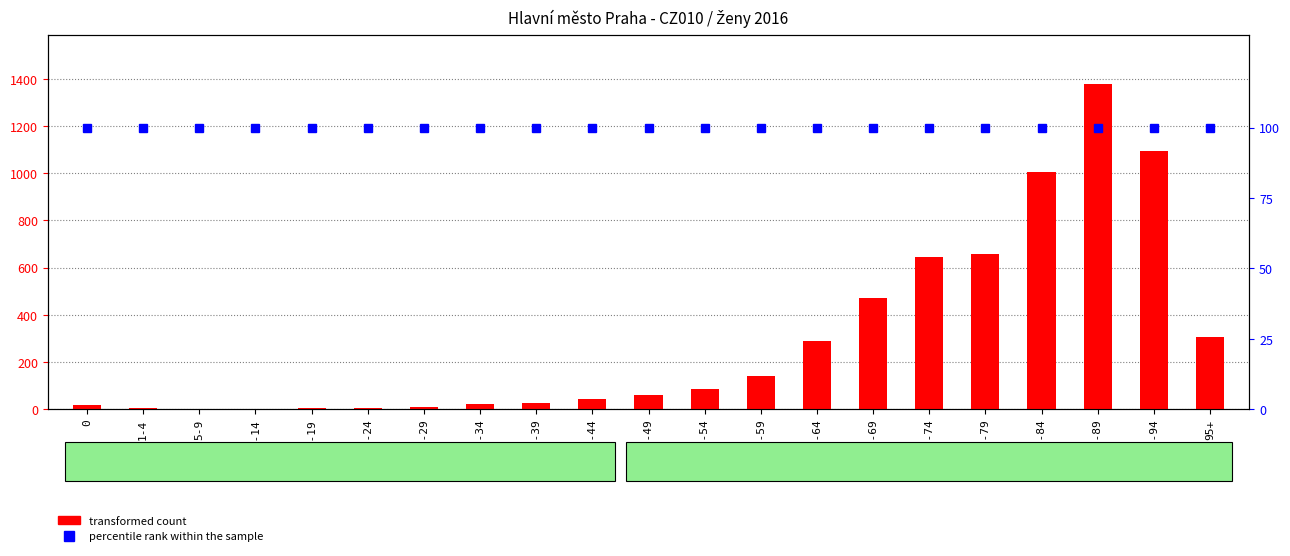

What is the difference between the highest and lowest values at 80-84?

907